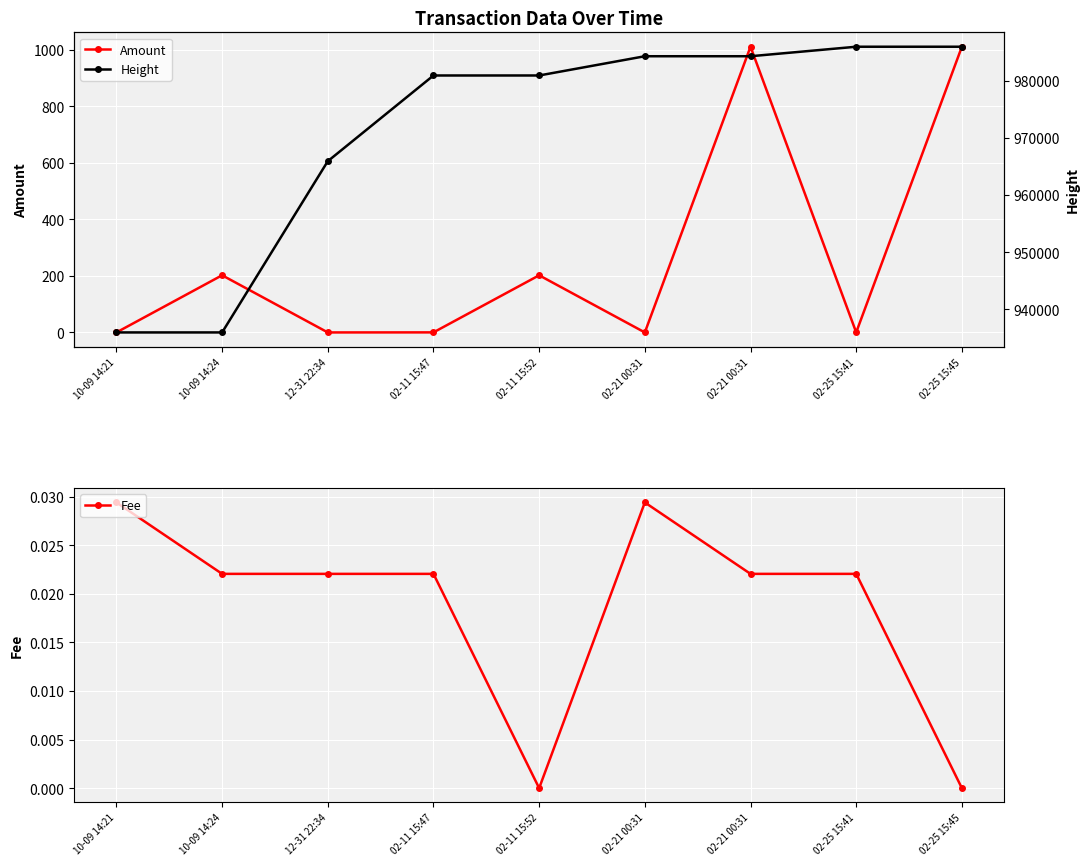

At which category does Fee reach its first local valley?

02-11 15:52